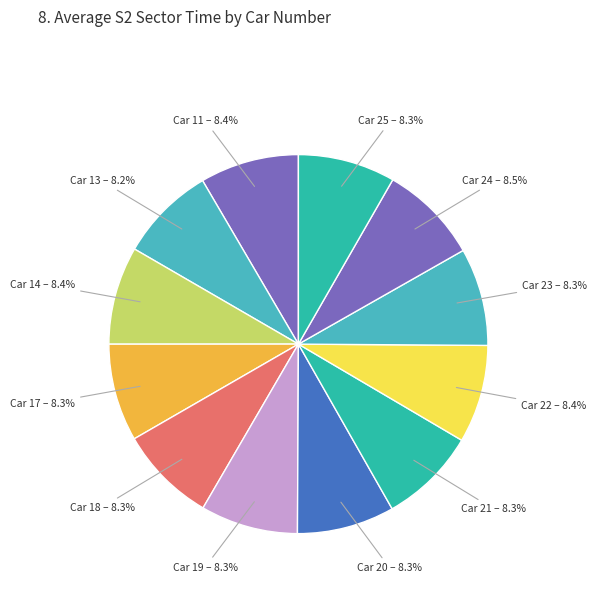

Combined, do Car 24 and Car 17 account for over 50%?

No